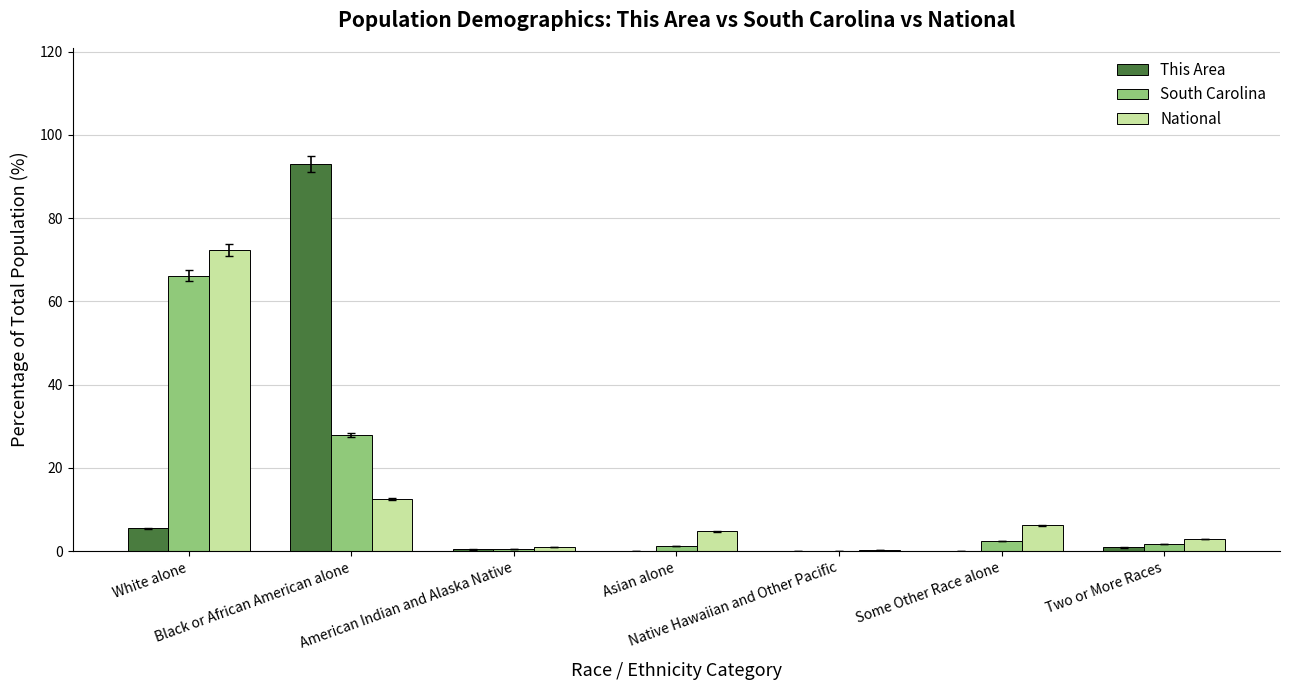

What is the maximum value shown in the chart?

93.0